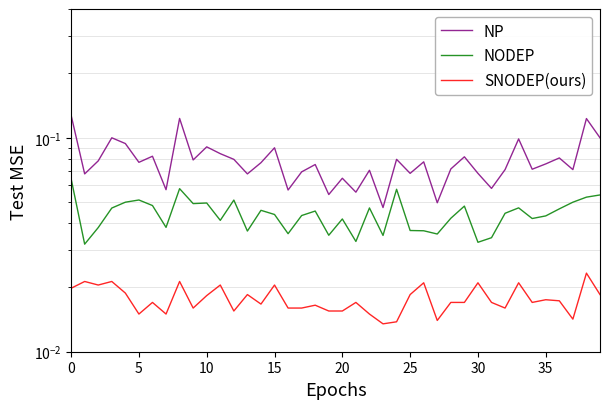

True or false: NP has a value of 0.0 at 39.

False